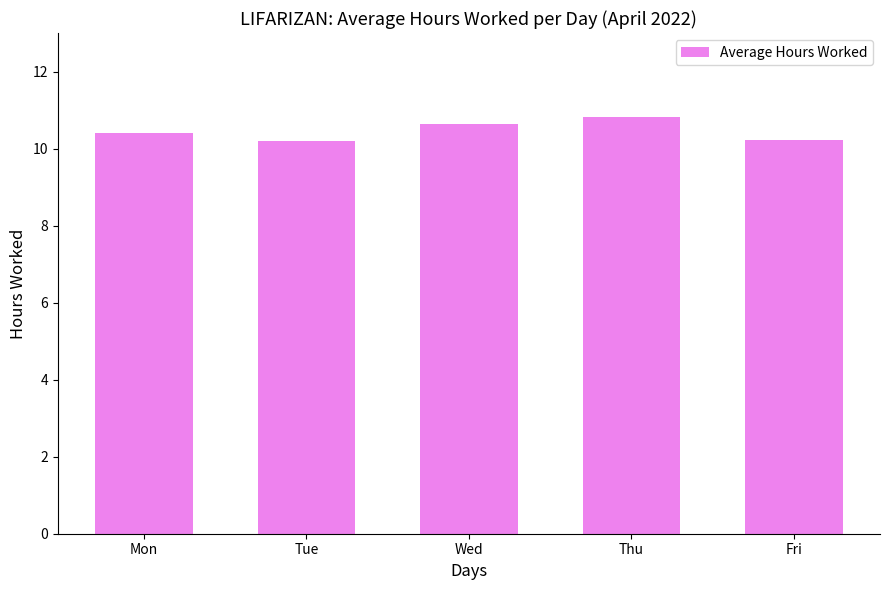

What is the change in value from Mon to Wed?

+0.3